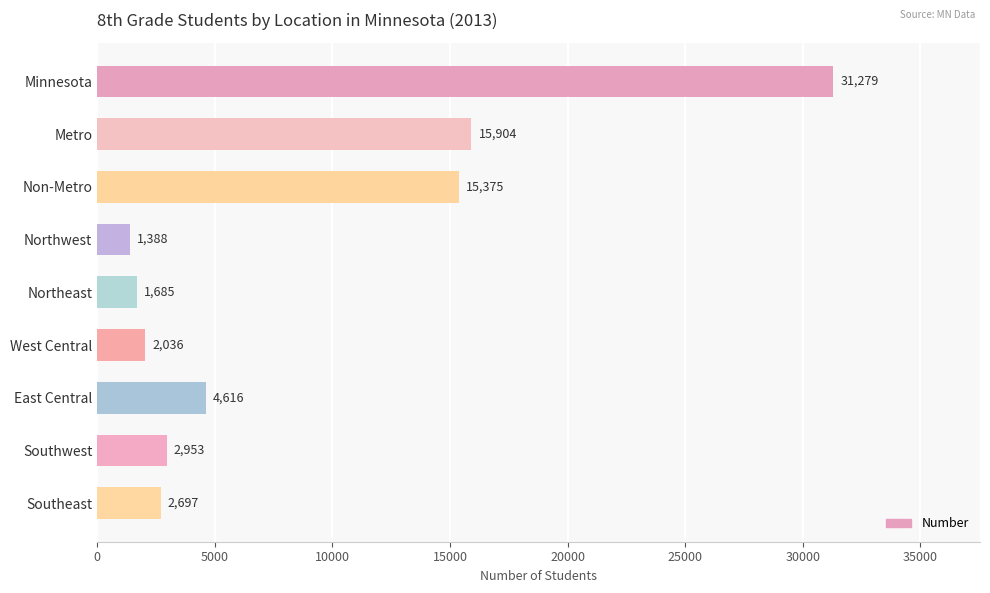

Rank the categories by value from lowest to highest.

Northwest, Northeast, West Central, Southeast, Southwest, East Central, Non-Metro, Metro, Minnesota